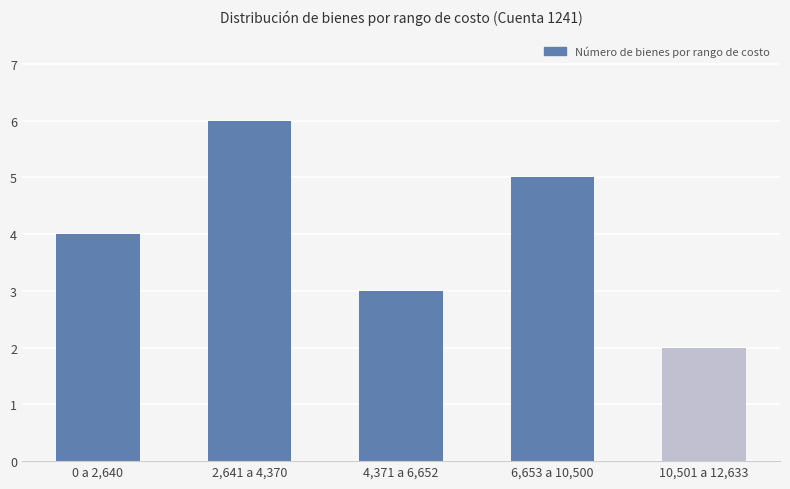

What is the difference between the maximum and minimum values?

4